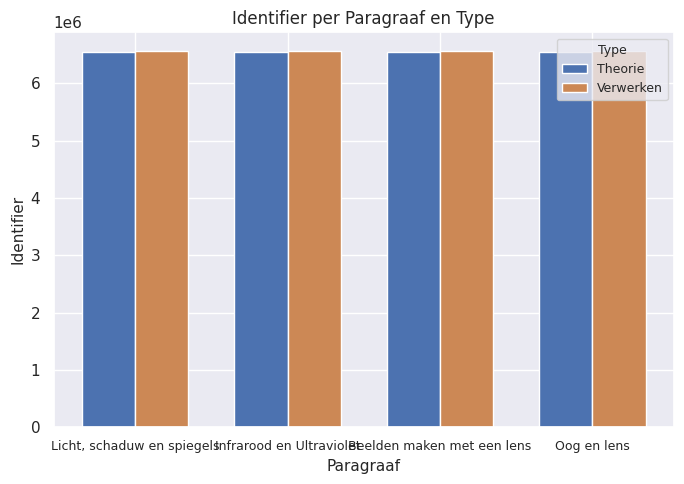

What is the value of the Theorie bar at the 4th from the left?

6546873